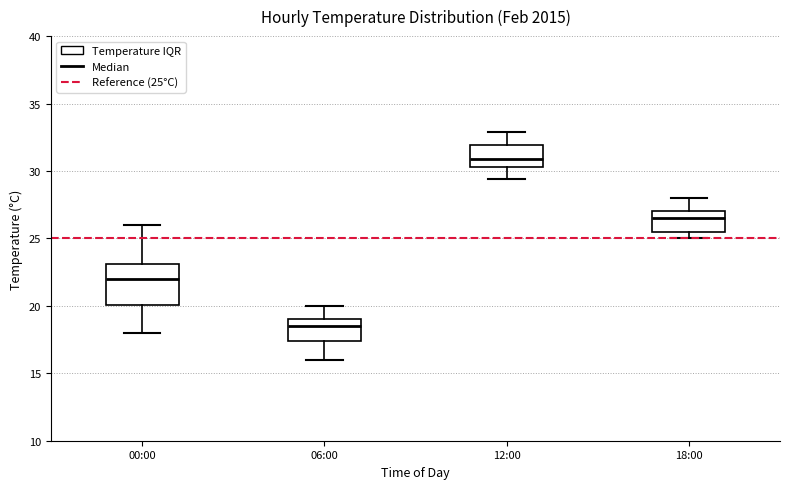

Which box has the lowest median line?

06:00